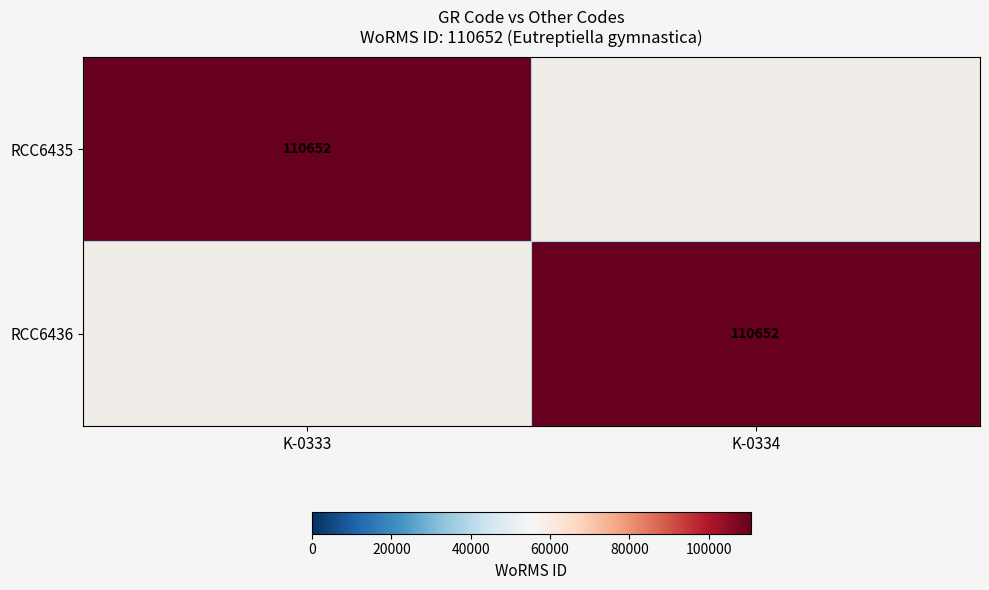

The RCC6435 series shows 110652 at K-0333. True or false?

True